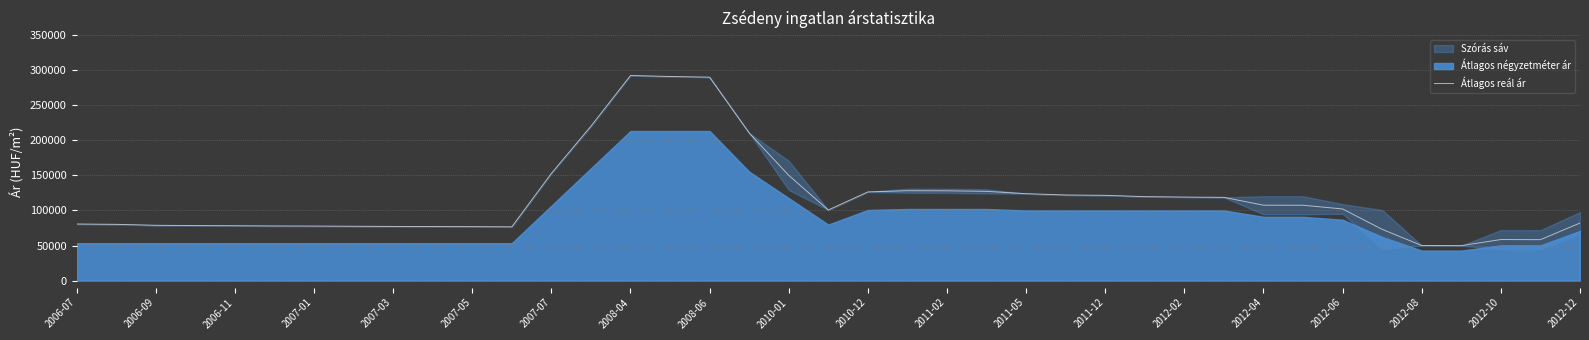

What is the highest value of the Átlagos reál ár series?

292441